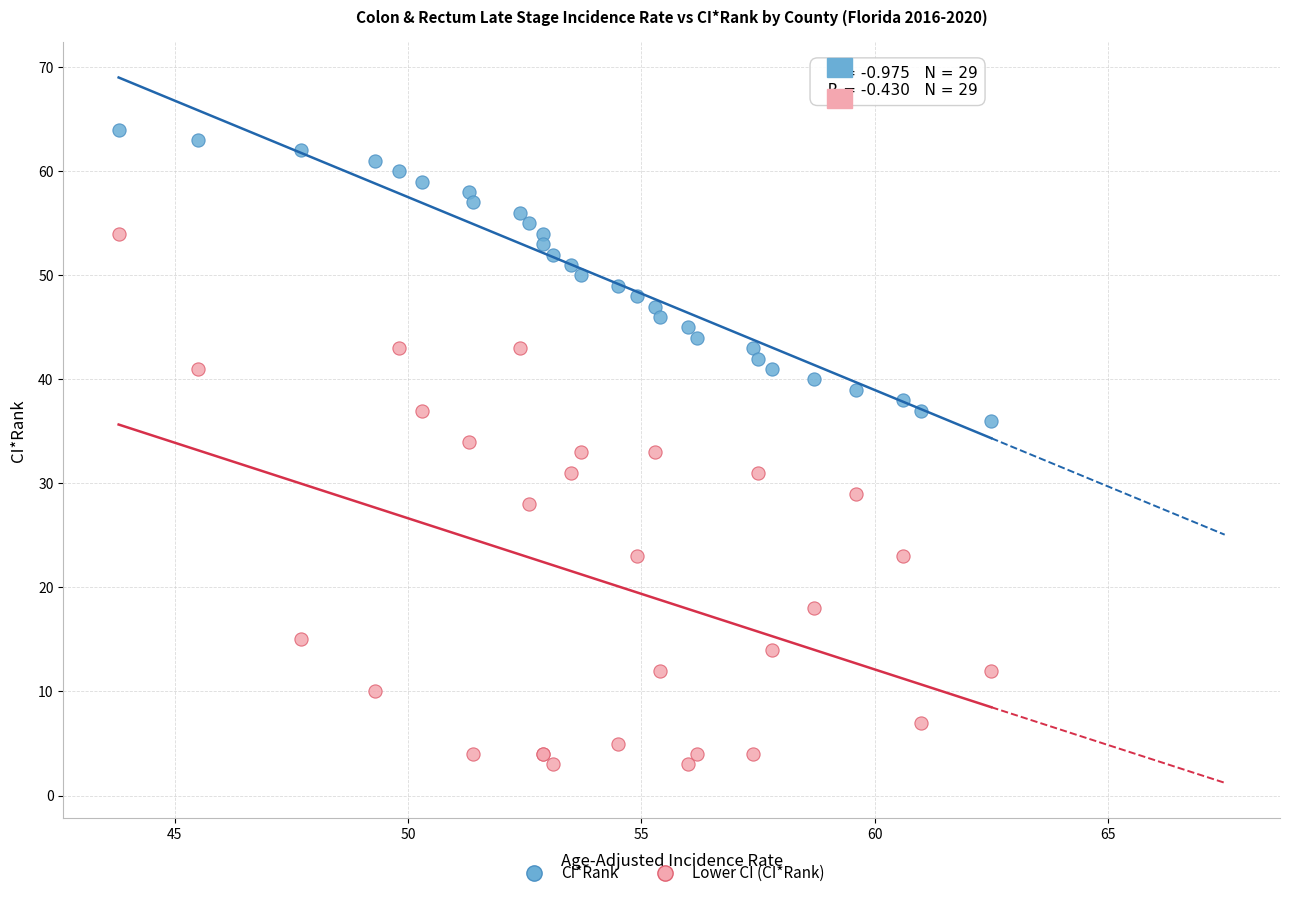

Which series contains the lowest Y value?

Lower CI (CI*Rank)